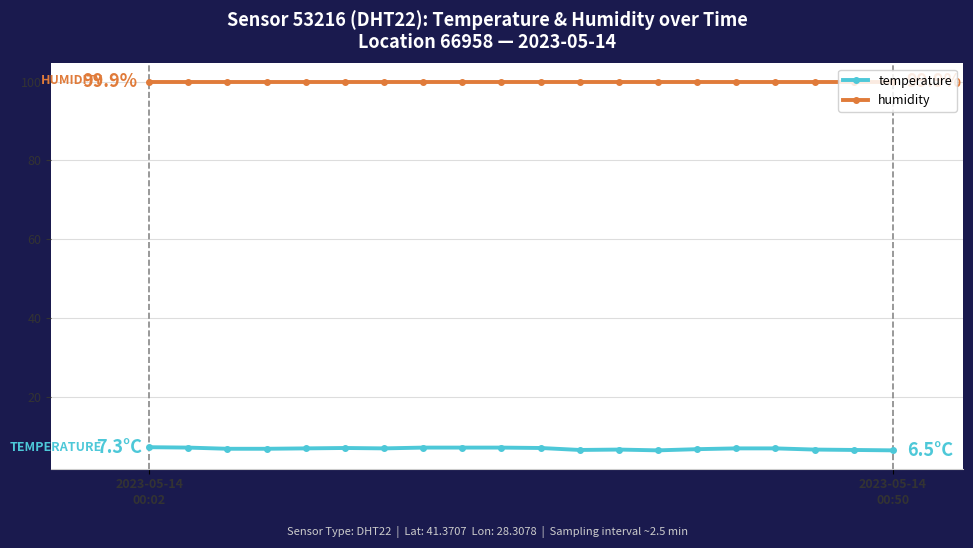

Rank the series by their average value, from lowest to highest.

temperature, humidity